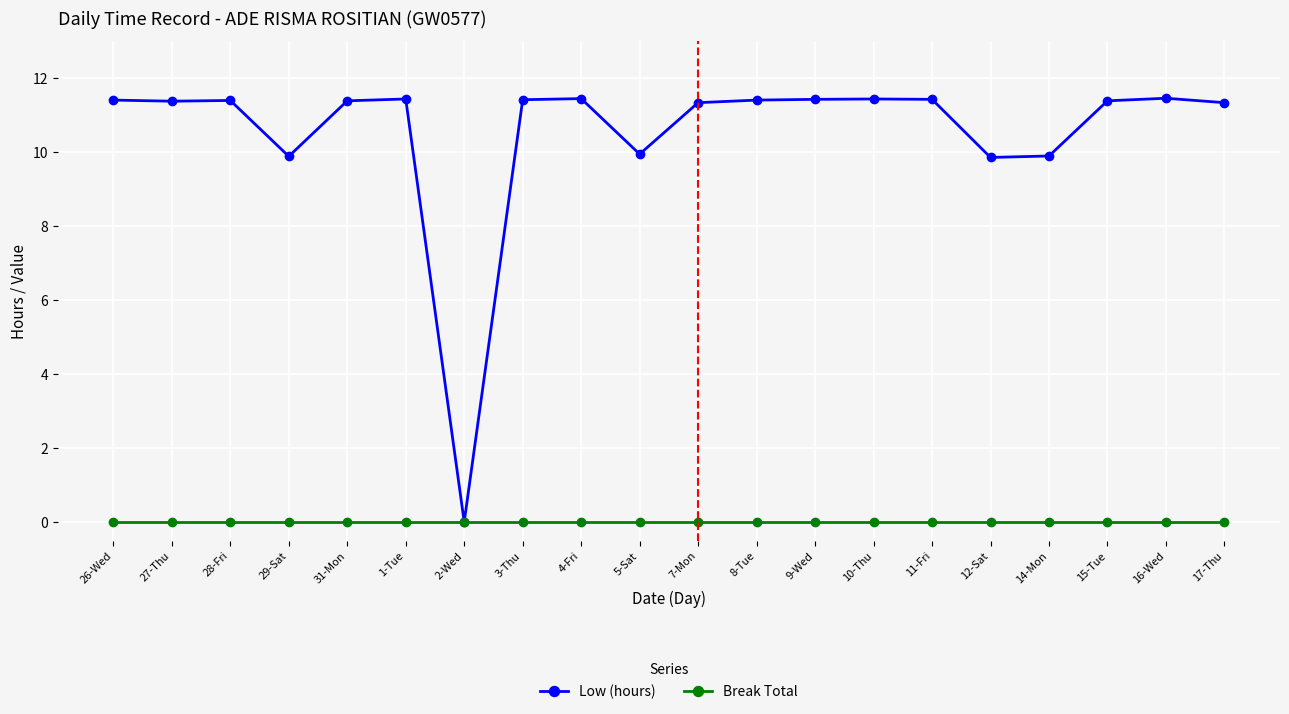

What is the label of the 17th point from the left?

14-Mon